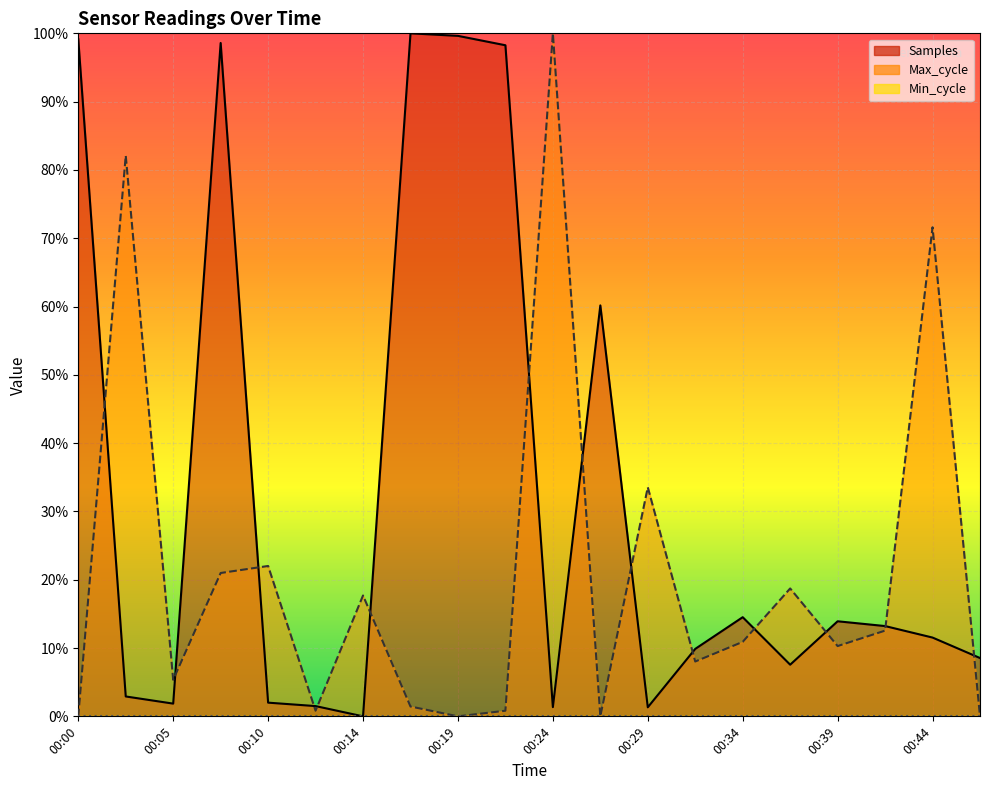

In Samples, how many points are higher than both neighbors (excluding endpoints)?

5